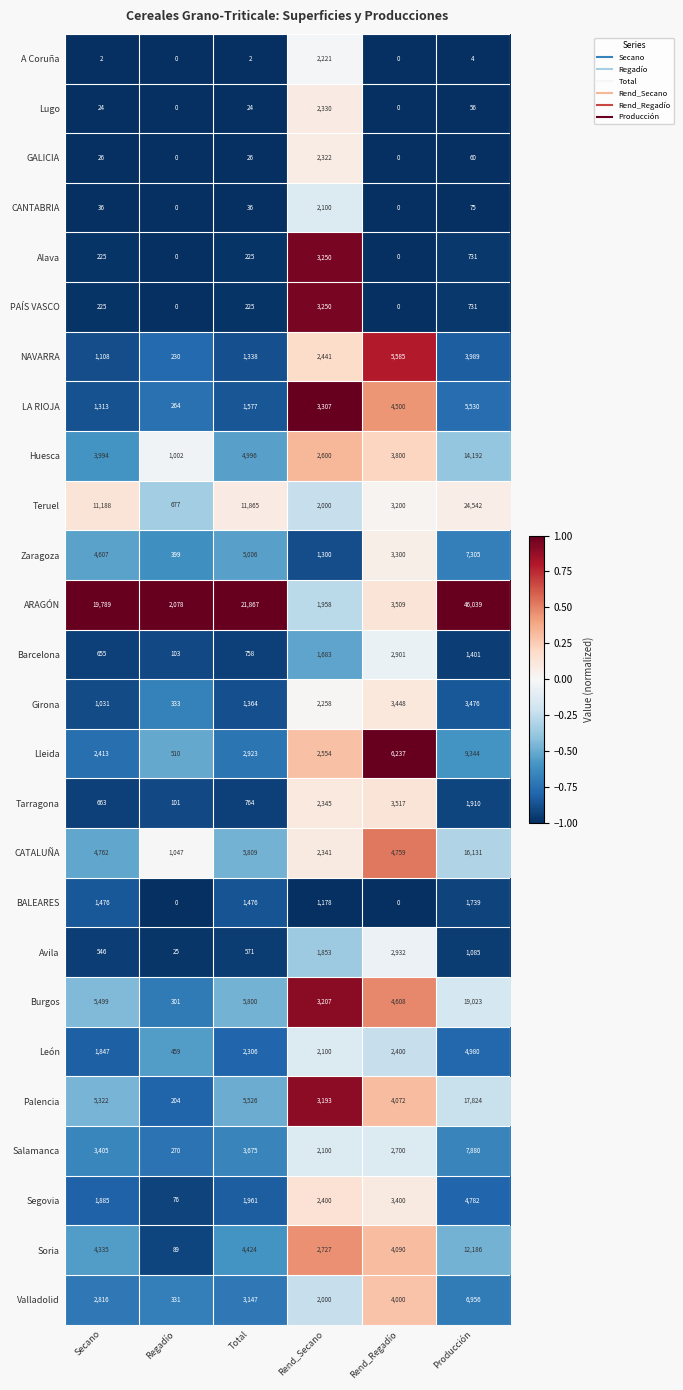

What is the greatest value displayed?

46039